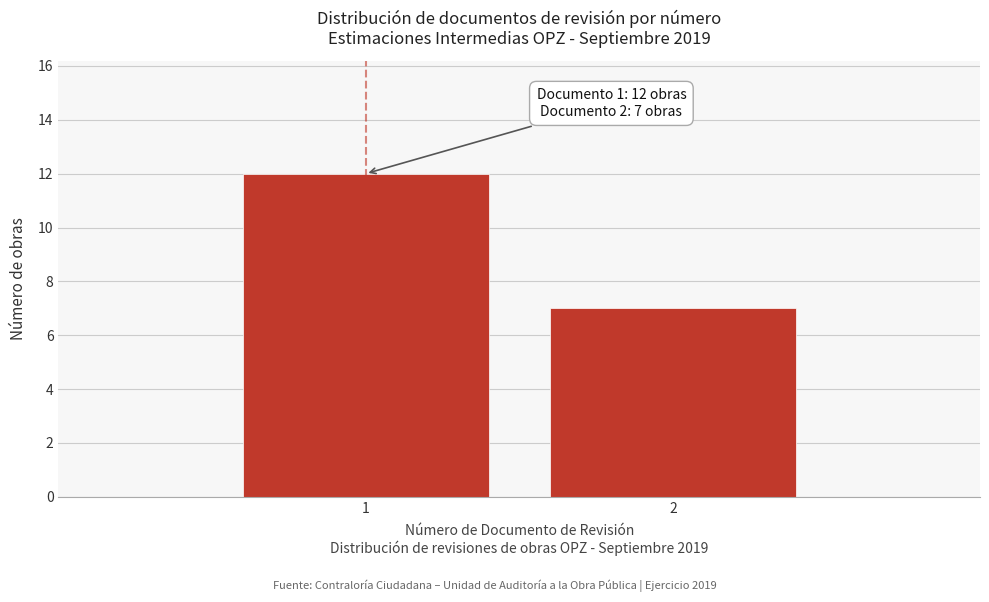

Reading left to right, list all the values displayed in this chart.

12	7